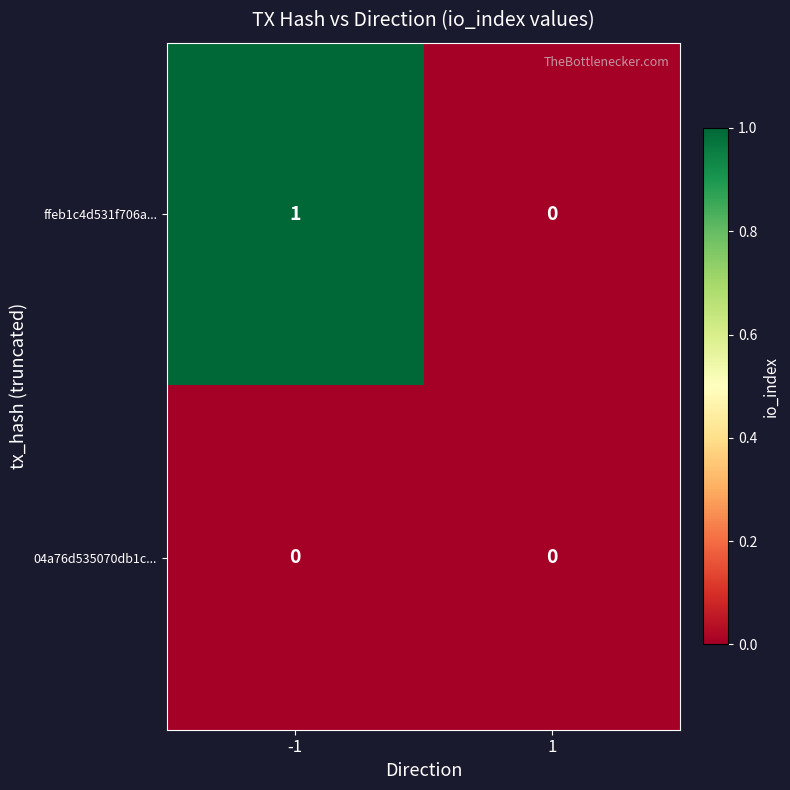

True or false: 04a76d535070db1c... has a value of 0 at -1.

True